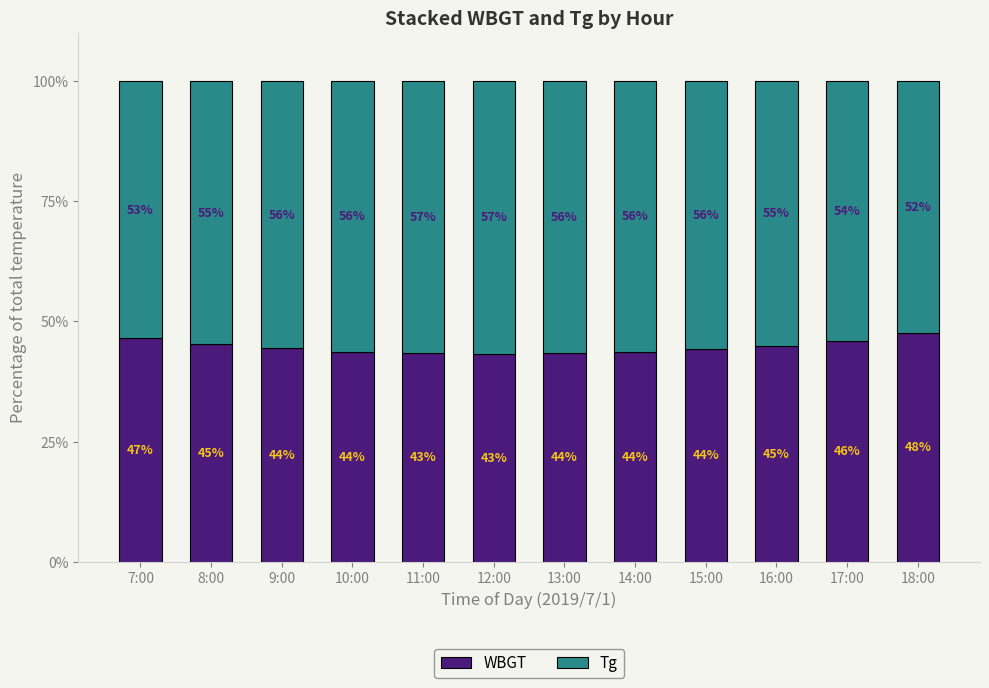

What is the difference between the maximum and minimum values in the Tg series?

4.4